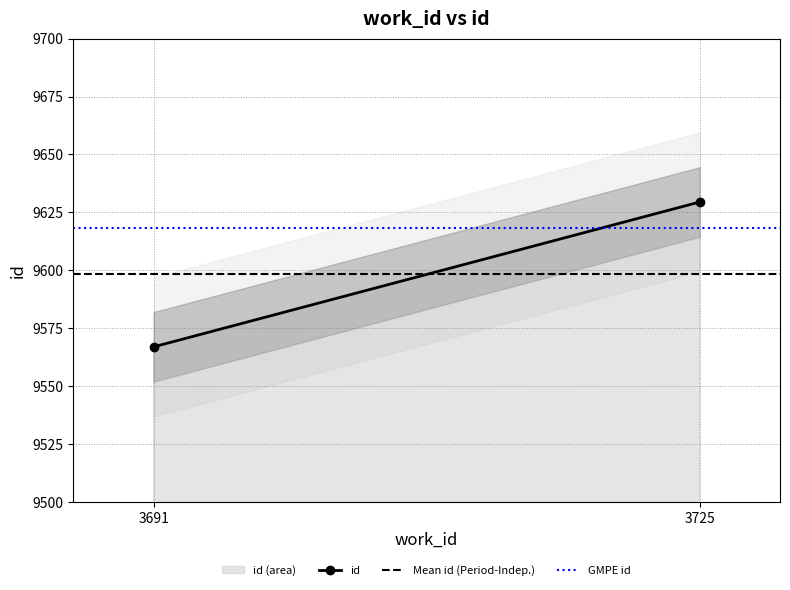

How many lines are shown in the chart?

3